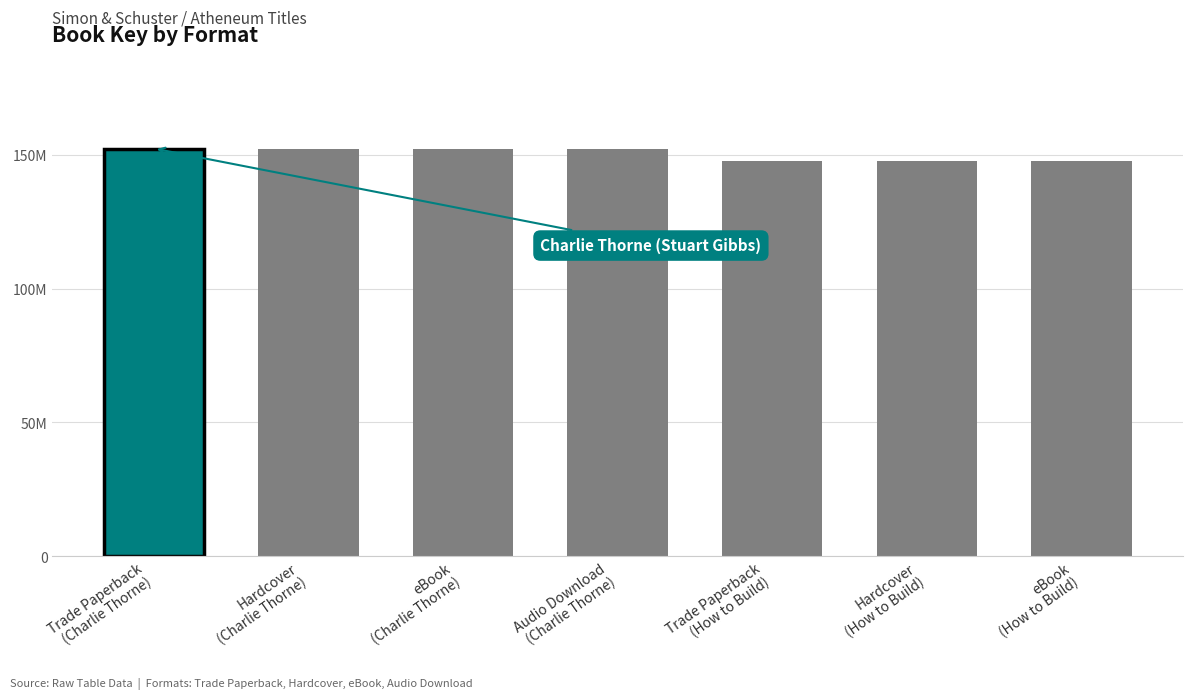

What is the average value?

150359461